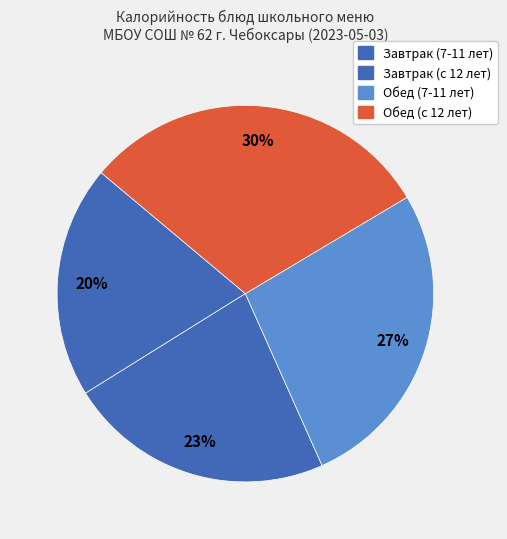

Does any single category account for the majority?

No